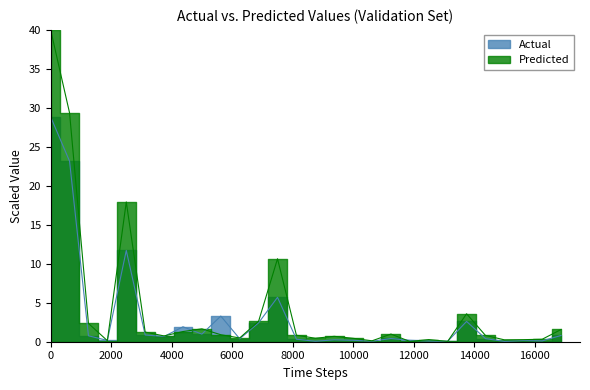

At how many categories does at least one series exceed 15?

3